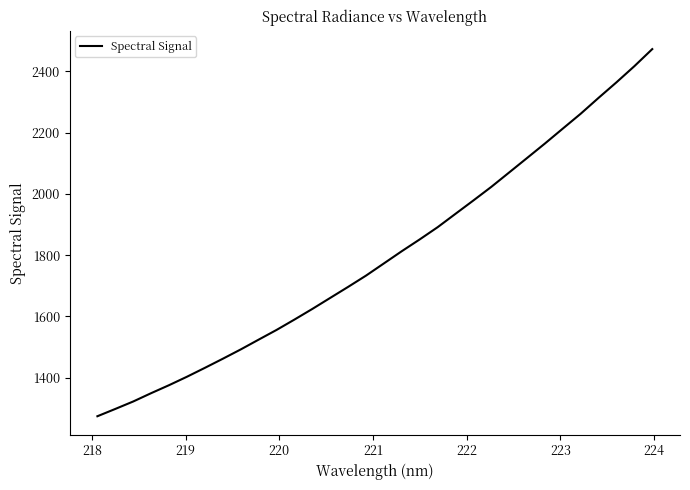

What is the difference between the maximum and minimum values?

1198.5